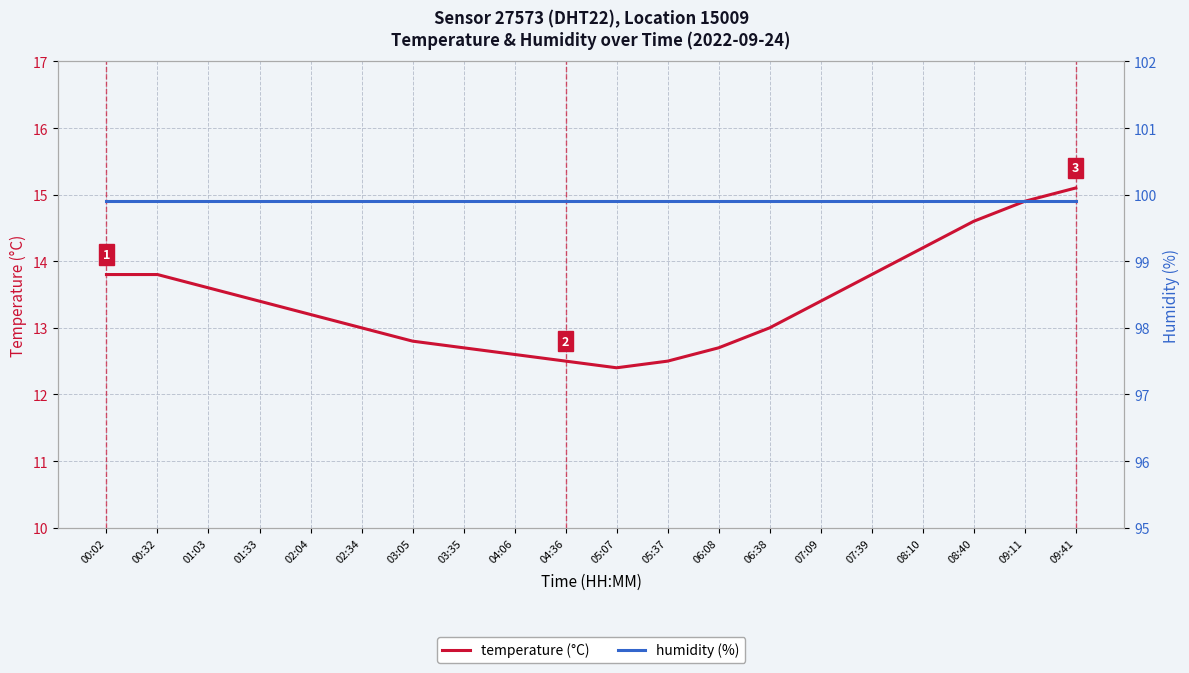

Rank the categories by temperature value from lowest to highest.

05:07, 04:36, 05:37, 04:06, 03:35, 06:08, 03:05, 02:34, 06:38, 02:04, 01:33, 07:09, 01:03, 00:02, 00:32, 07:39, 08:10, 08:40, 09:11, 09:41